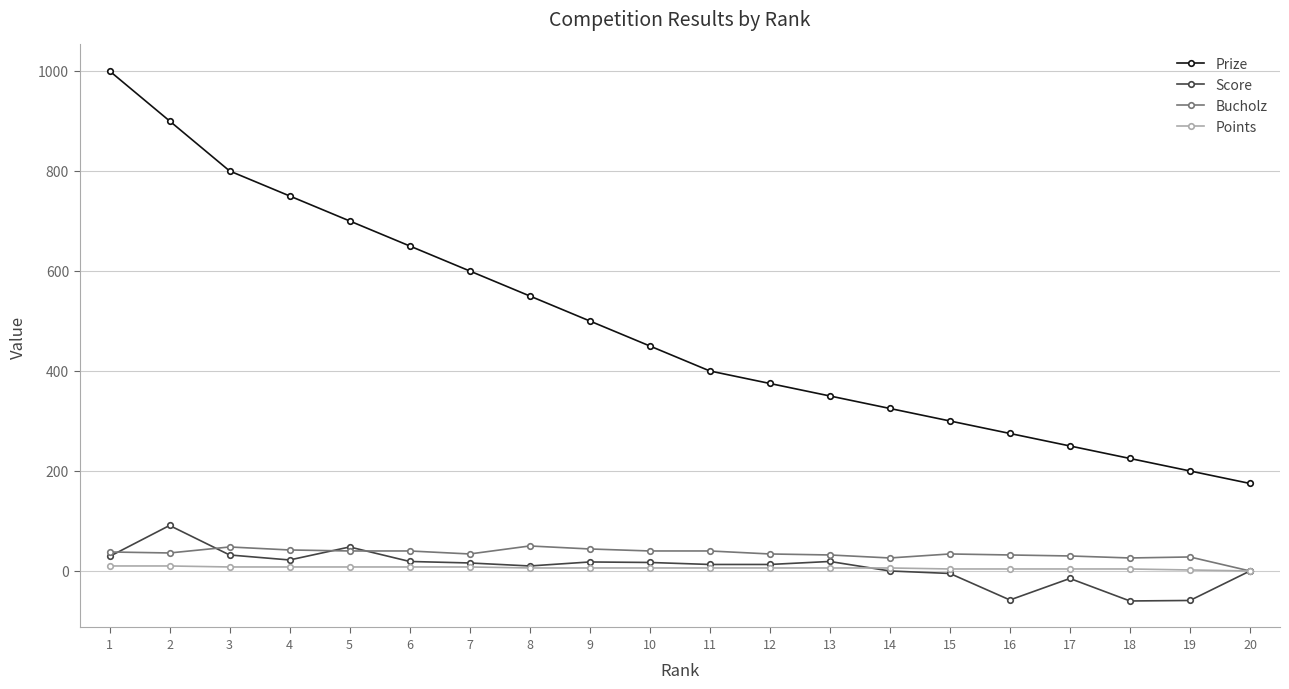

How many values in the Prize series are below 450?

10